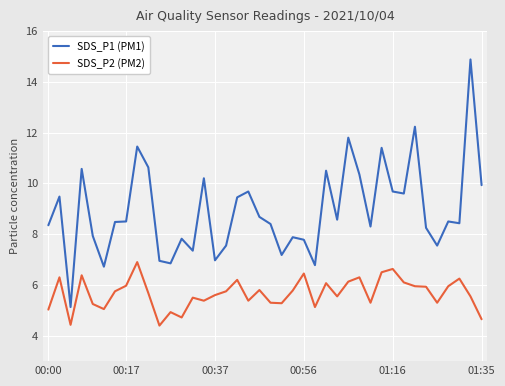

What is the greatest value displayed?

14.9